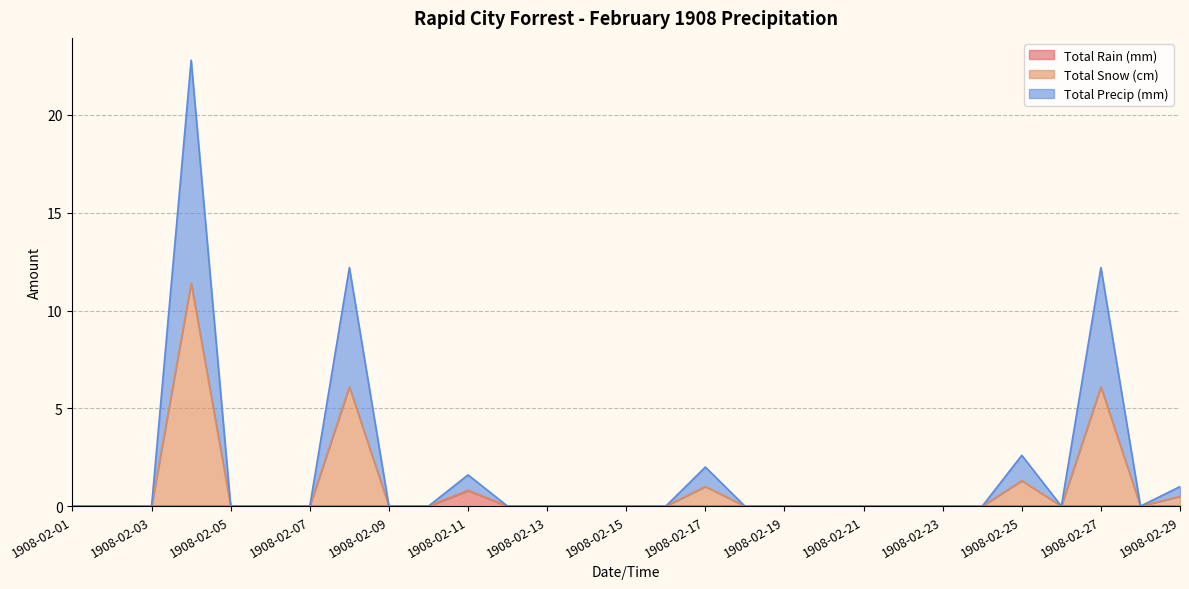

How many interior local peaks does the Total Rain (mm) series have?

1